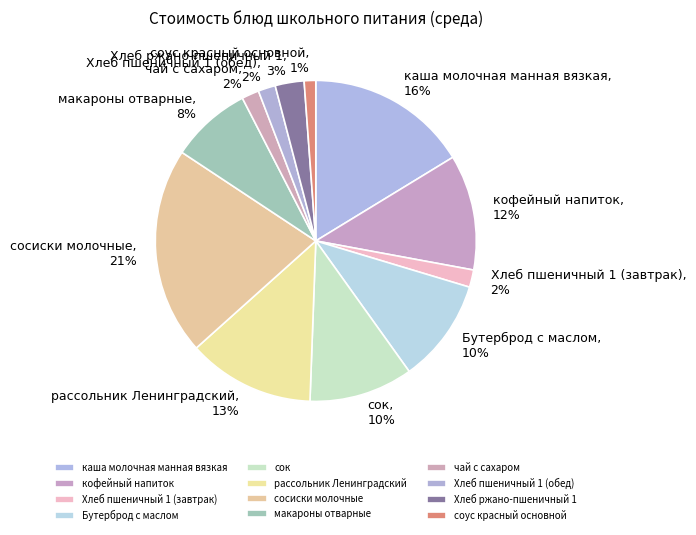

Rank the categories by value from highest to lowest.

сосиски молочные, каша молочная манная вязкая, рассольник Ленинградский, кофейный напиток, Бутерброд с маслом, сок, макароны отварные, Хлеб ржано-пшеничный 1, Хлеб пшеничный 1 (завтрак), чай с сахаром, Хлеб пшеничный 1 (обед), соус красный основной